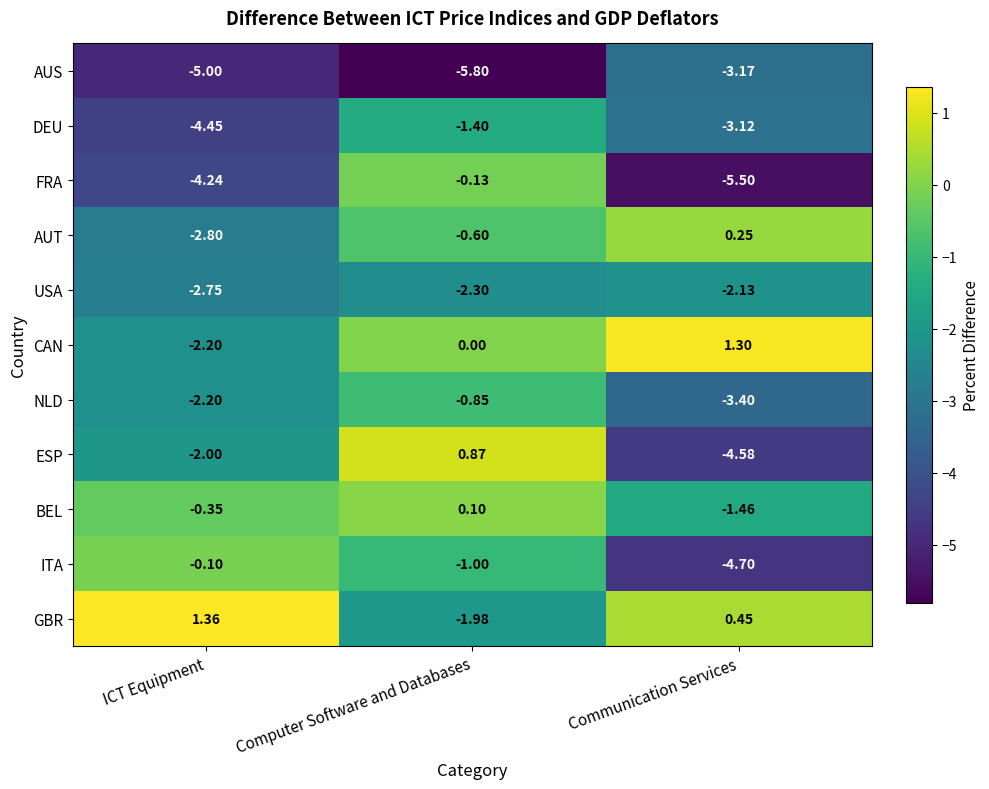

Rank the series by their maximum value, from highest to lowest.

GBR, CAN, ESP, AUT, BEL, ITA, FRA, NLD, DEU, USA, AUS